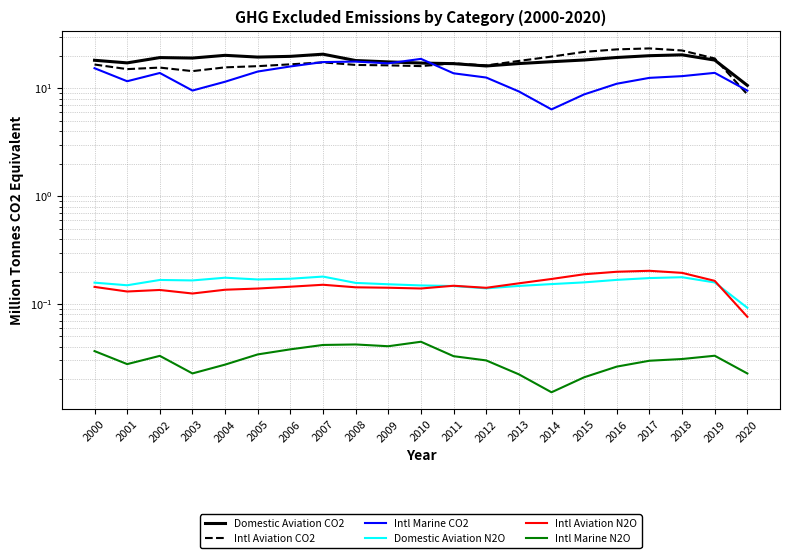

Is this an area chart (filled region under the line)?

No